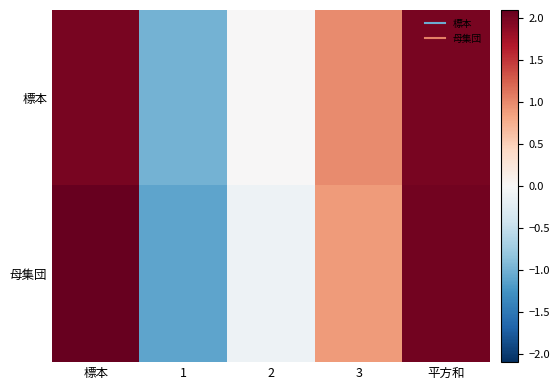

Between 2 and 平方和, which series saw the biggest shift?

母集団